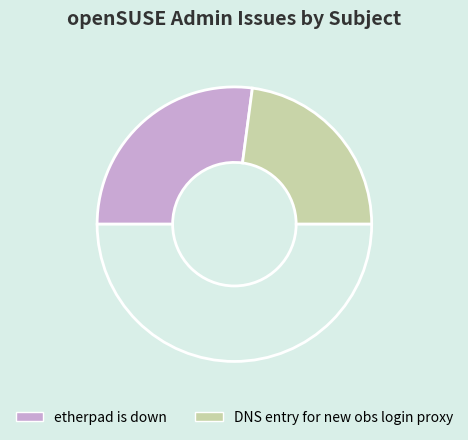

Which category has the smallest portion of the pie?

DNS entry for new obs login proxy